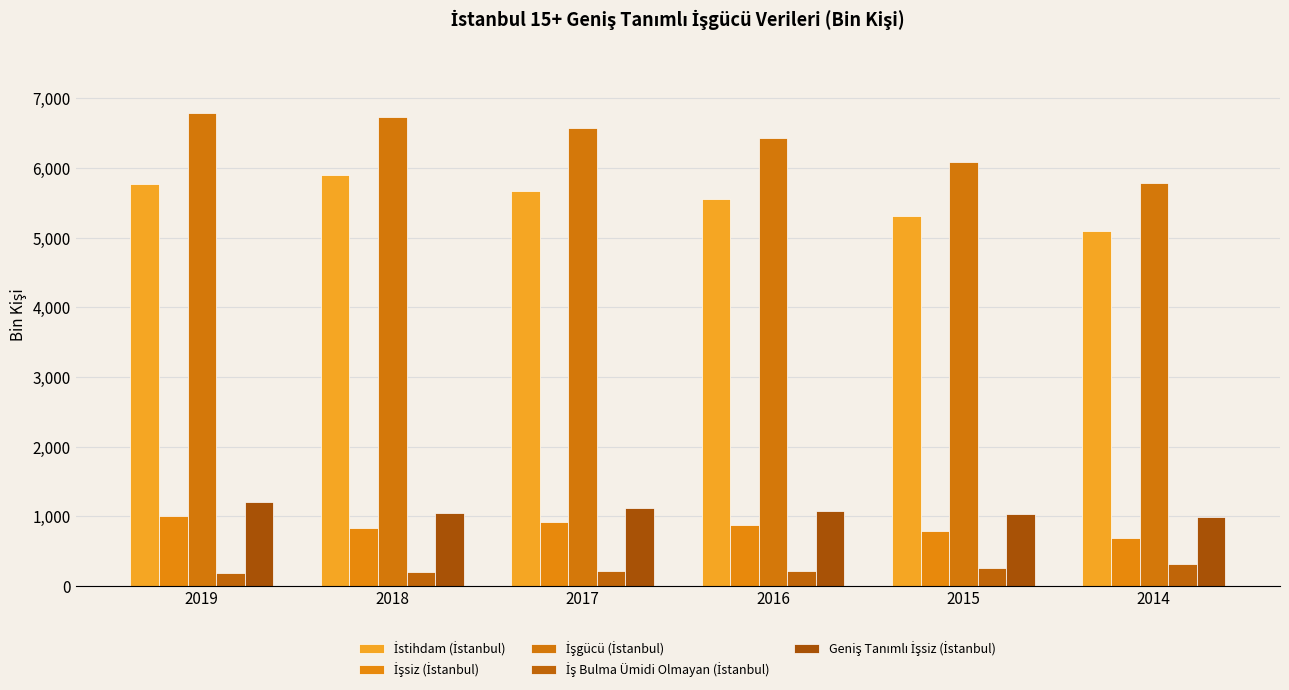

Reading left to right, list all the values displayed in this chart.

İstihdam (İstanbul): 5778	5899	5664	5558	5306	5096
İşsiz (İstanbul): 1010	839	914	869	786	688
İşgücü (İstanbul): 6788	6738	6578	6427	6092	5785
İş Bulma Ümidi Olmayan (İstanbul): 193	205	212	213	254	309
Geniş Tanımlı İşsiz (İstanbul): 1203	1044	1126	1082	1040	997